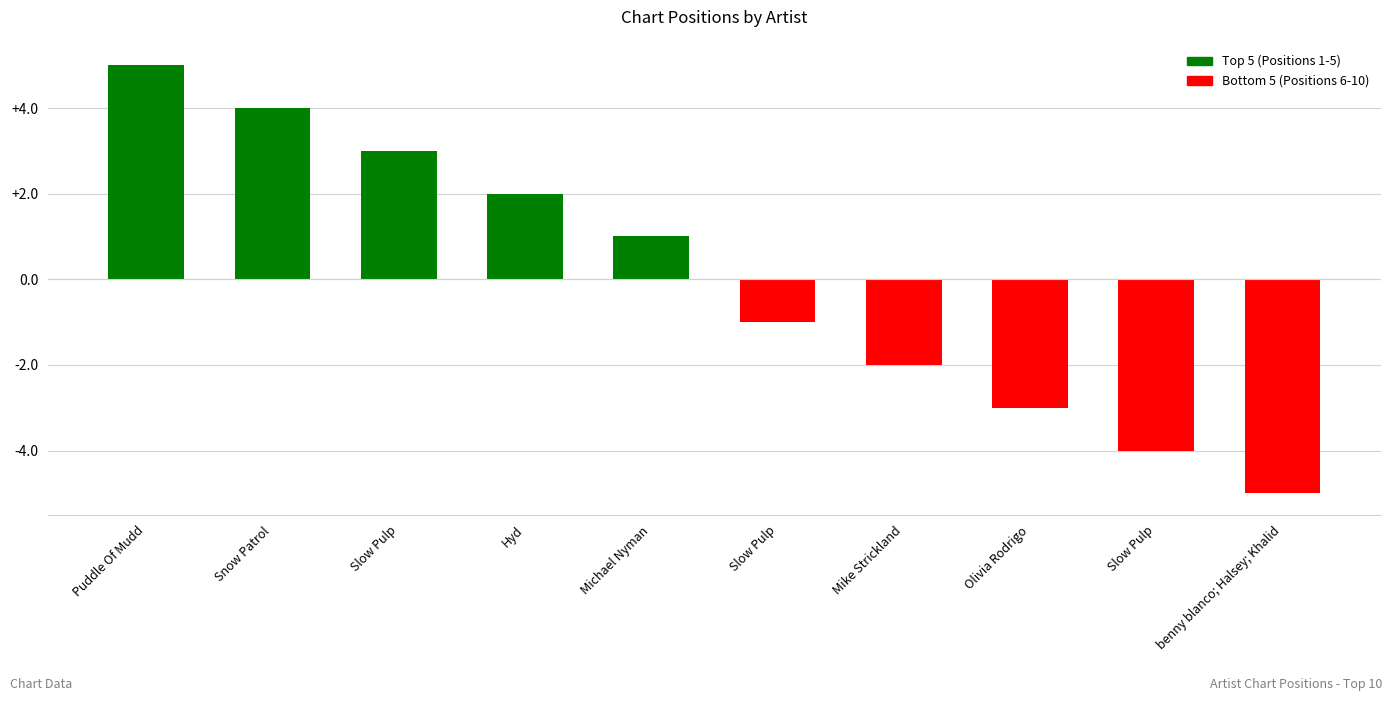

How many bars are there in total?

10